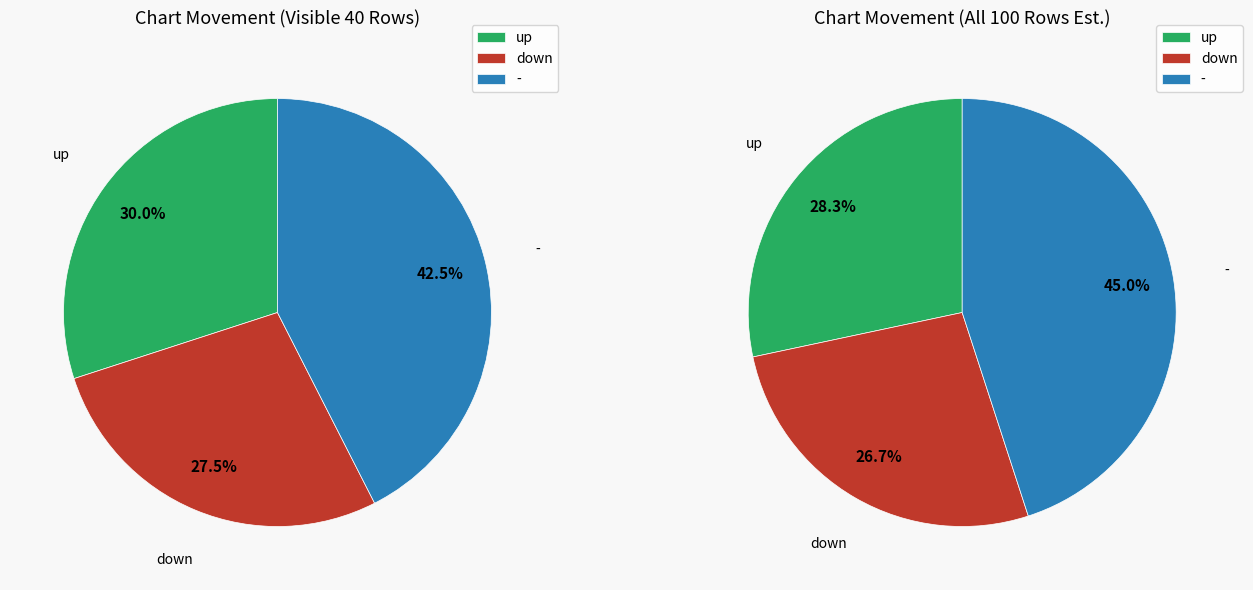

Is there any slice that represents more than half of the pie?

No